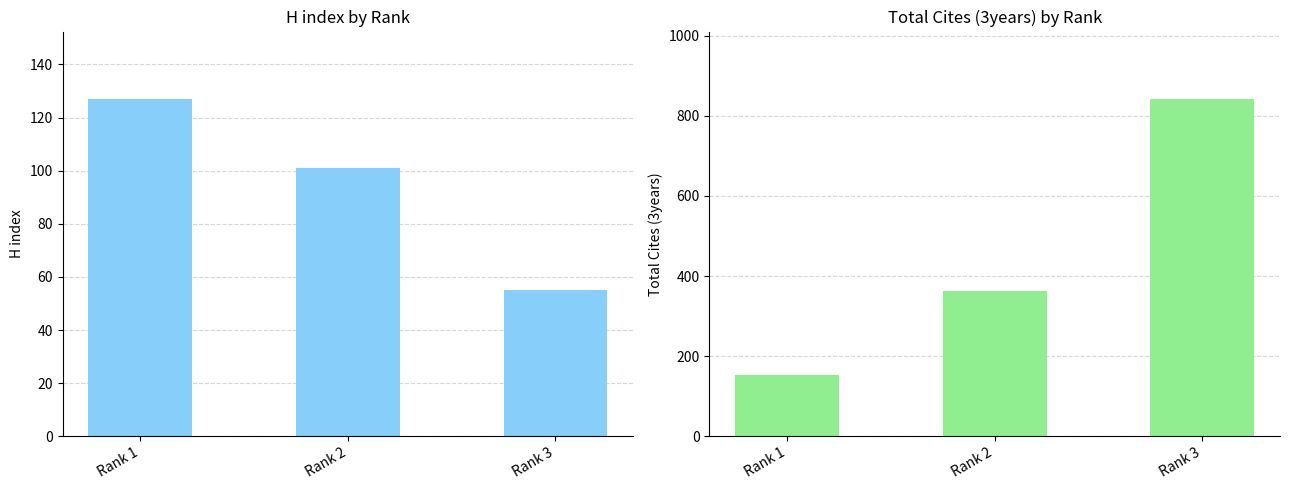

Are the bars grouped side by side (vs. stacked)?

Yes